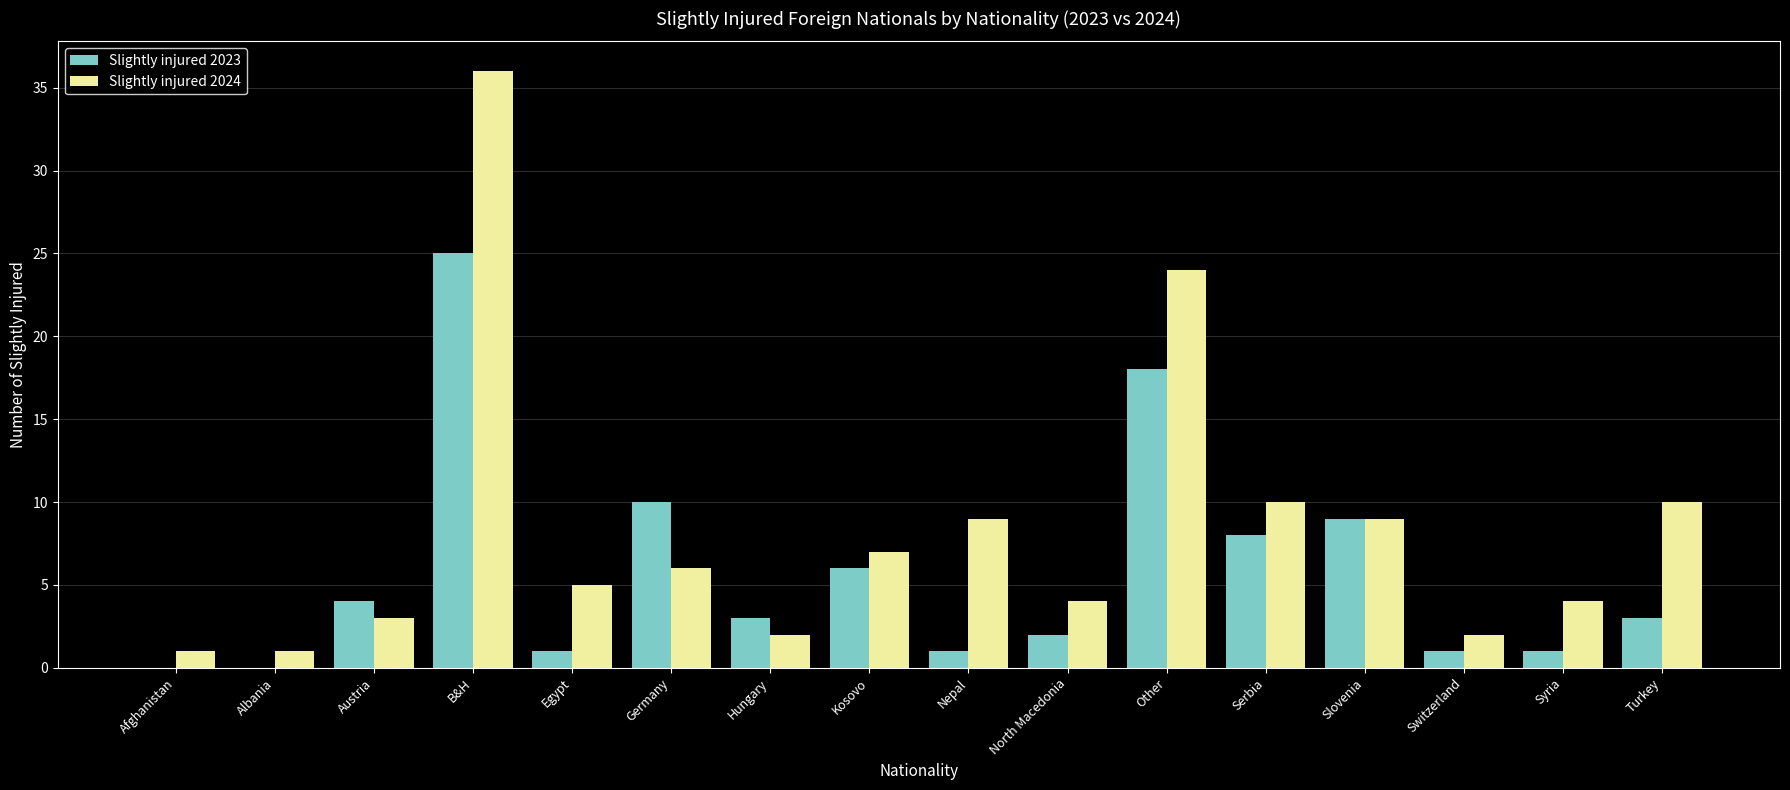

What is the sum of all Slightly injured 2023 values?

92